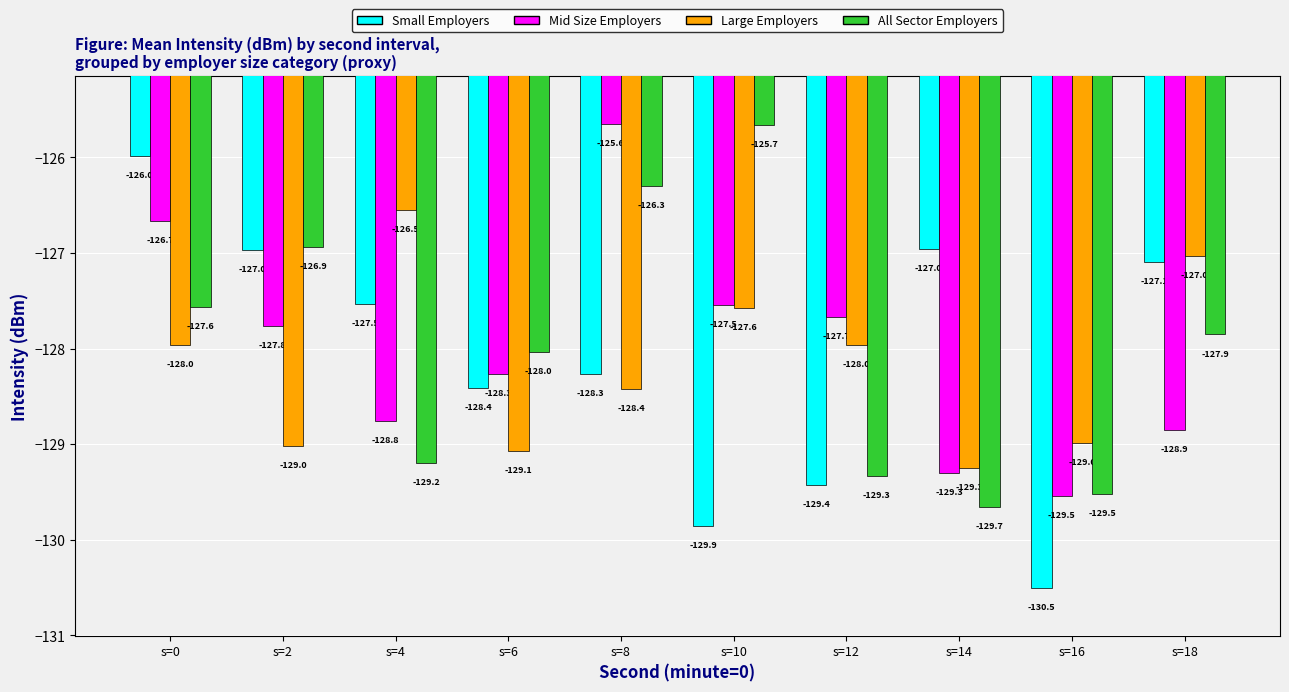

What is the maximum value for Large Employers?

-126.5